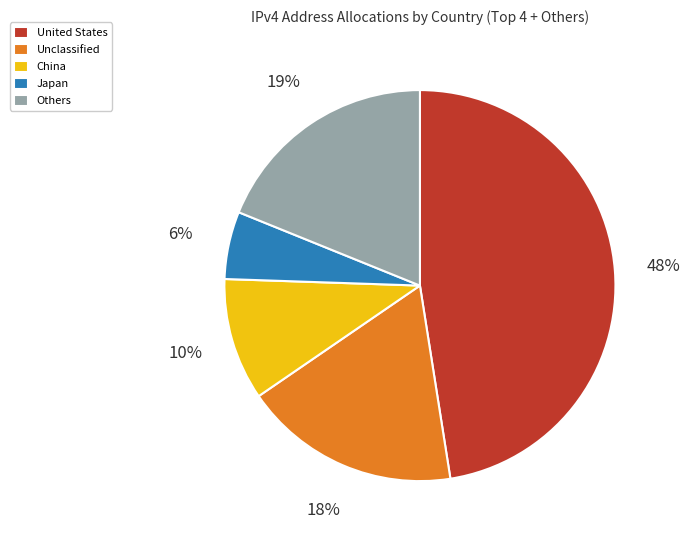

To the nearest percent, what is the difference between the largest and smallest slice percentages?

42%